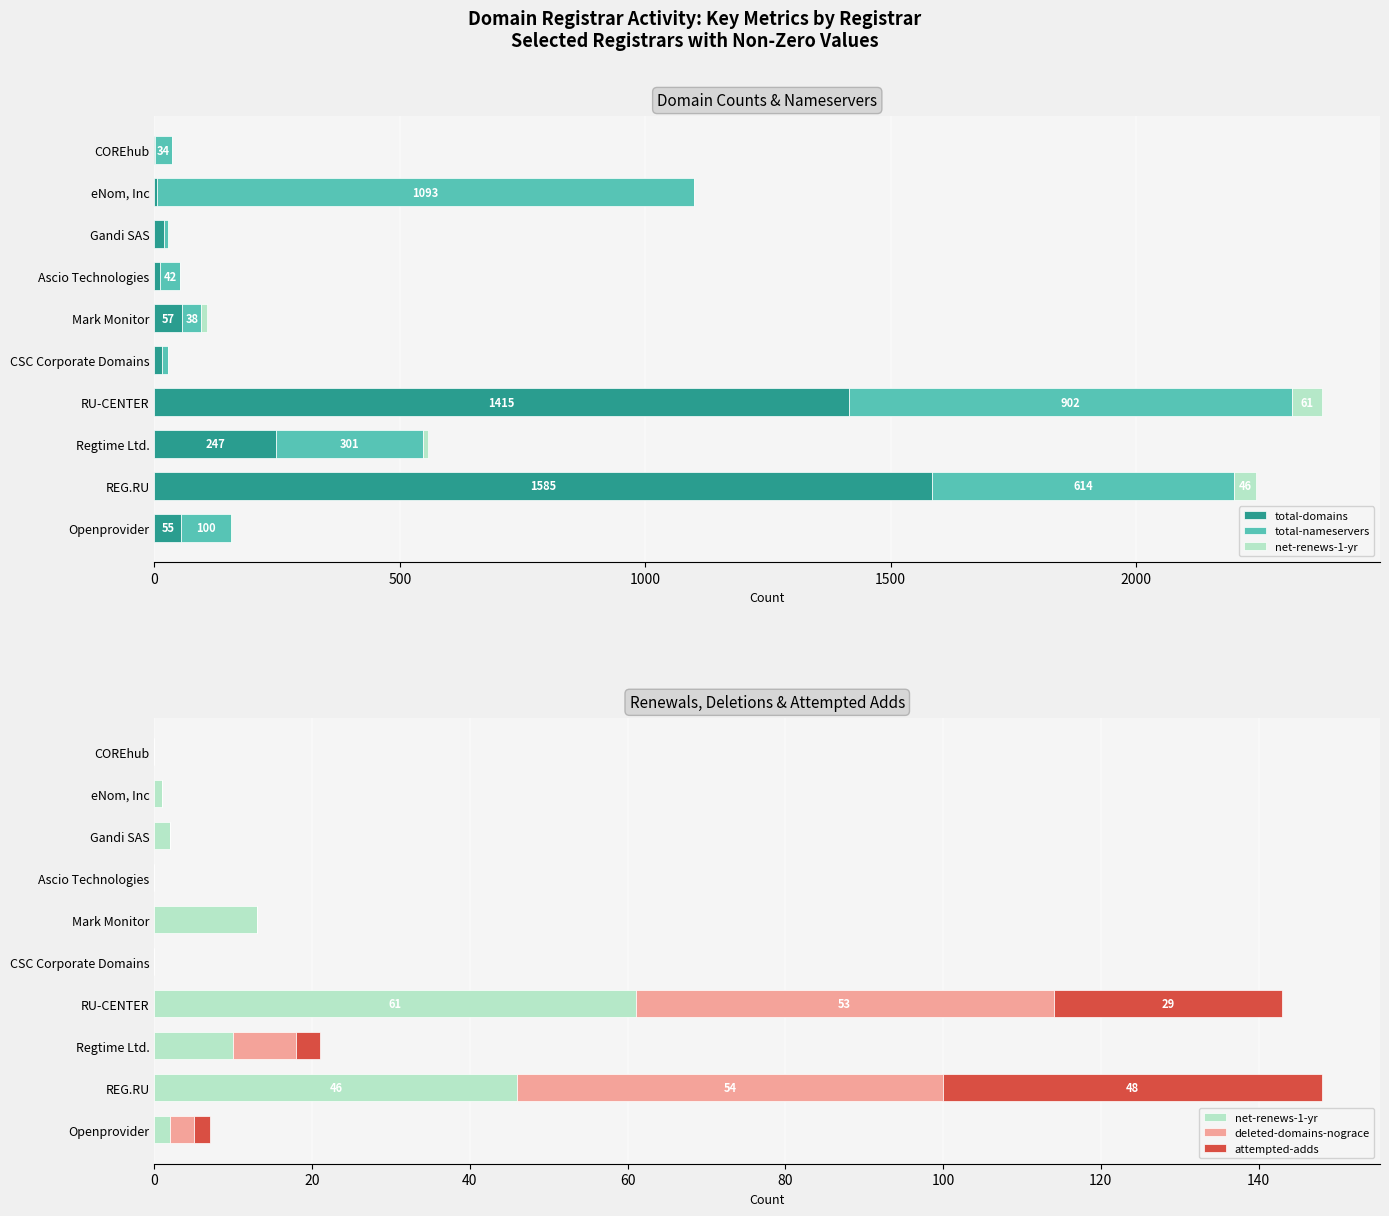

What is the sum of all deleted-domains-nograce values?

118